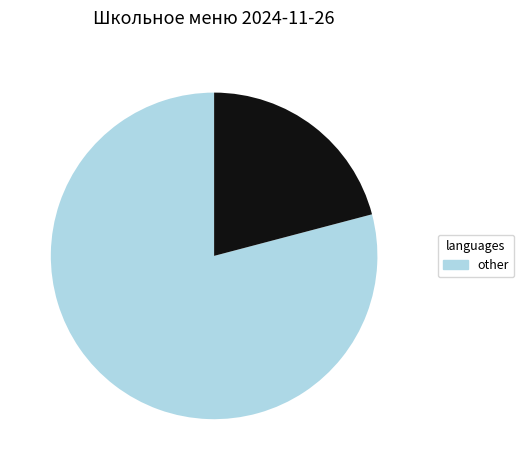

Is there a majority slice in this chart?

Yes